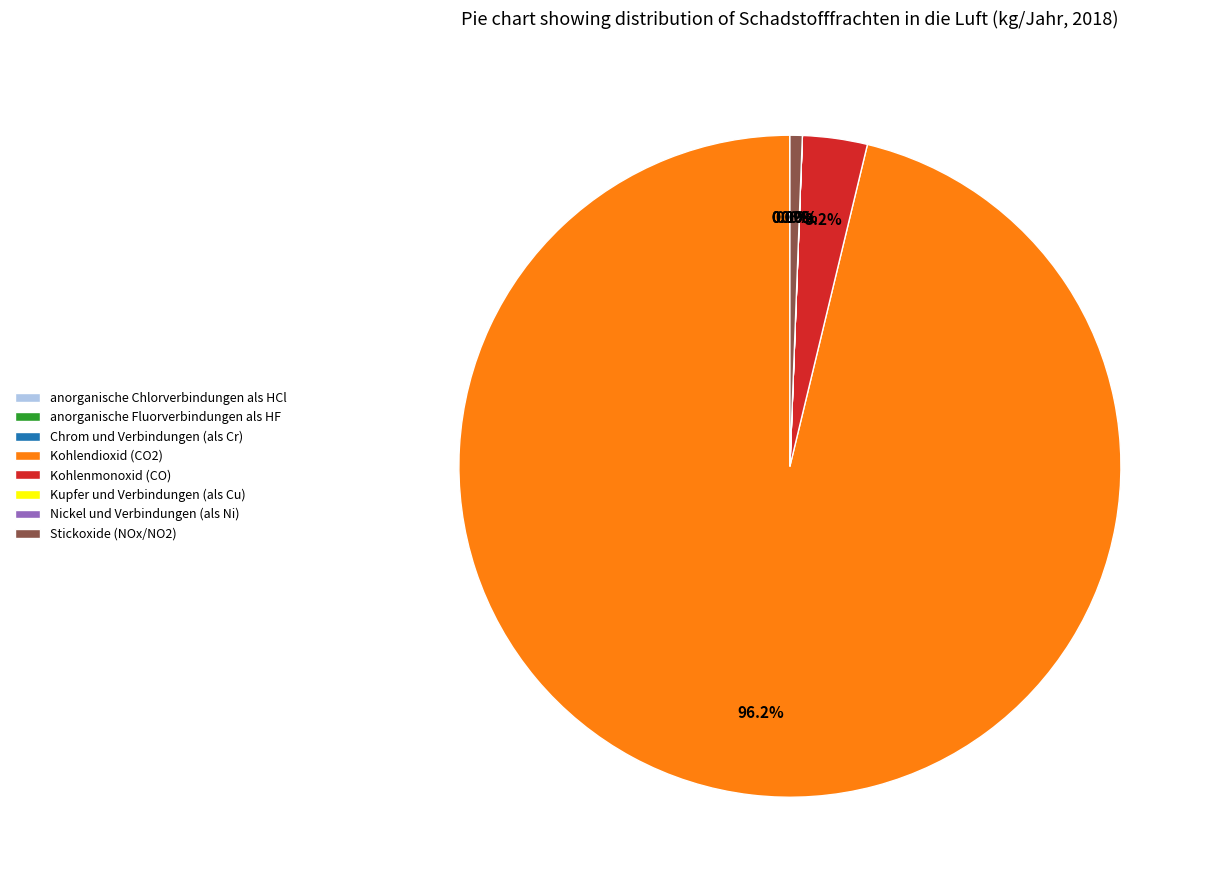

Which slice is the largest?

Kohlendioxid (CO2)